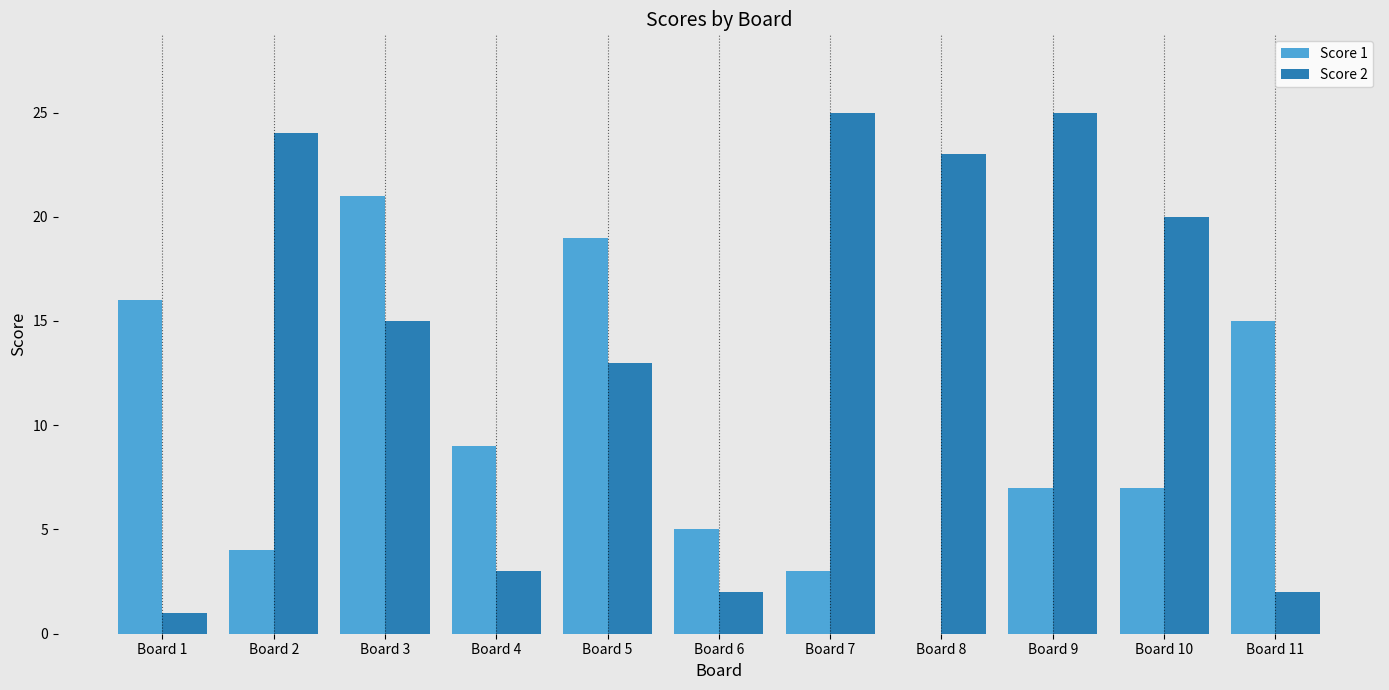

What is the maximum value shown in the chart?

25